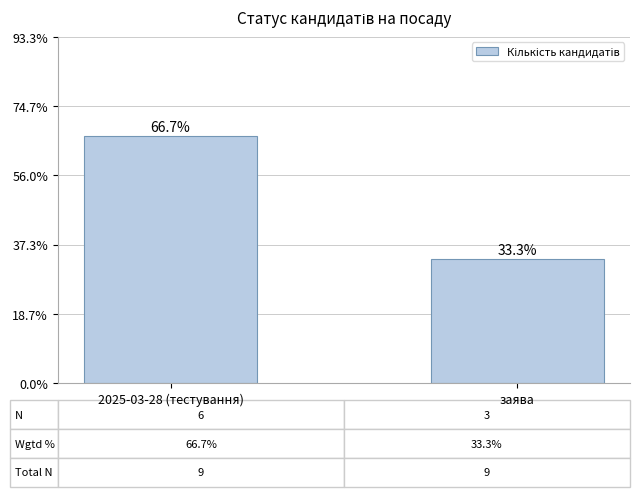

Are the bars horizontal?

No